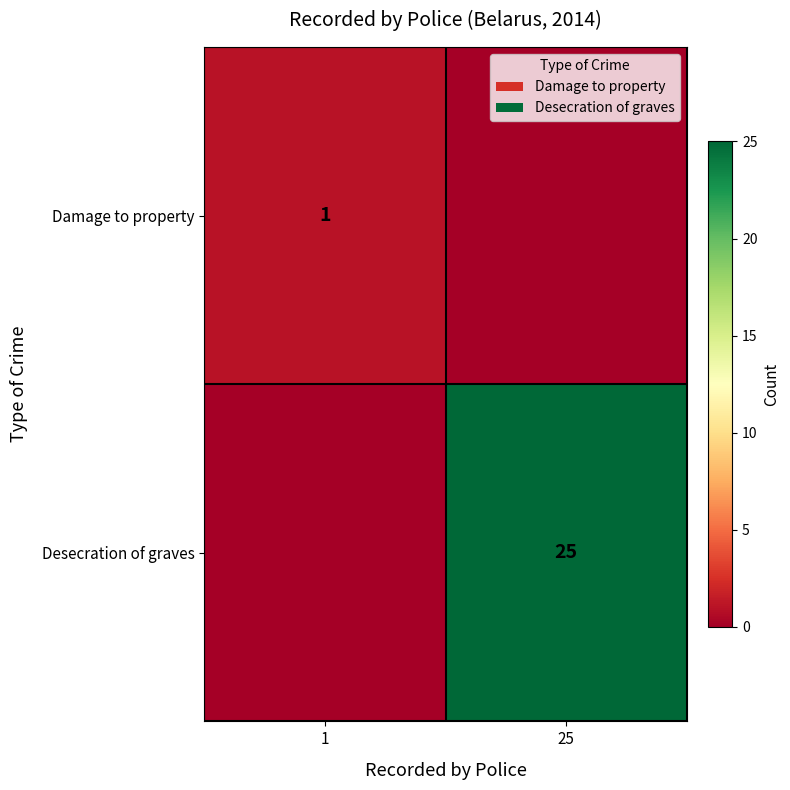

True or false: Desecration of graves has a value of 14 at 25.

False